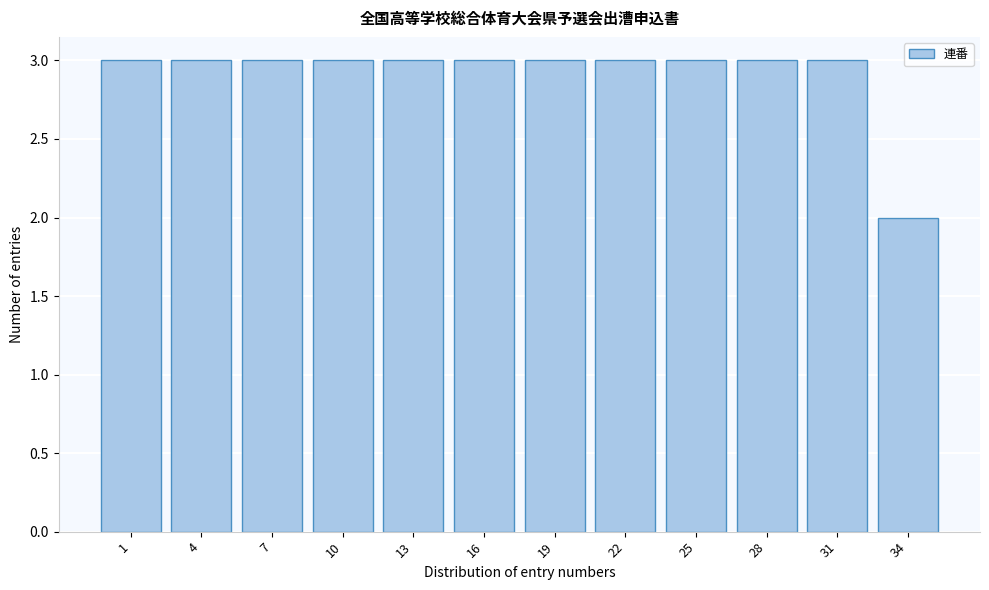

Reading left to right, transcribe all the data shown in this chart.

1=3	4=3	7=3	10=3	13=3	16=3	19=3	22=3	25=3	28=3	31=3	34=2